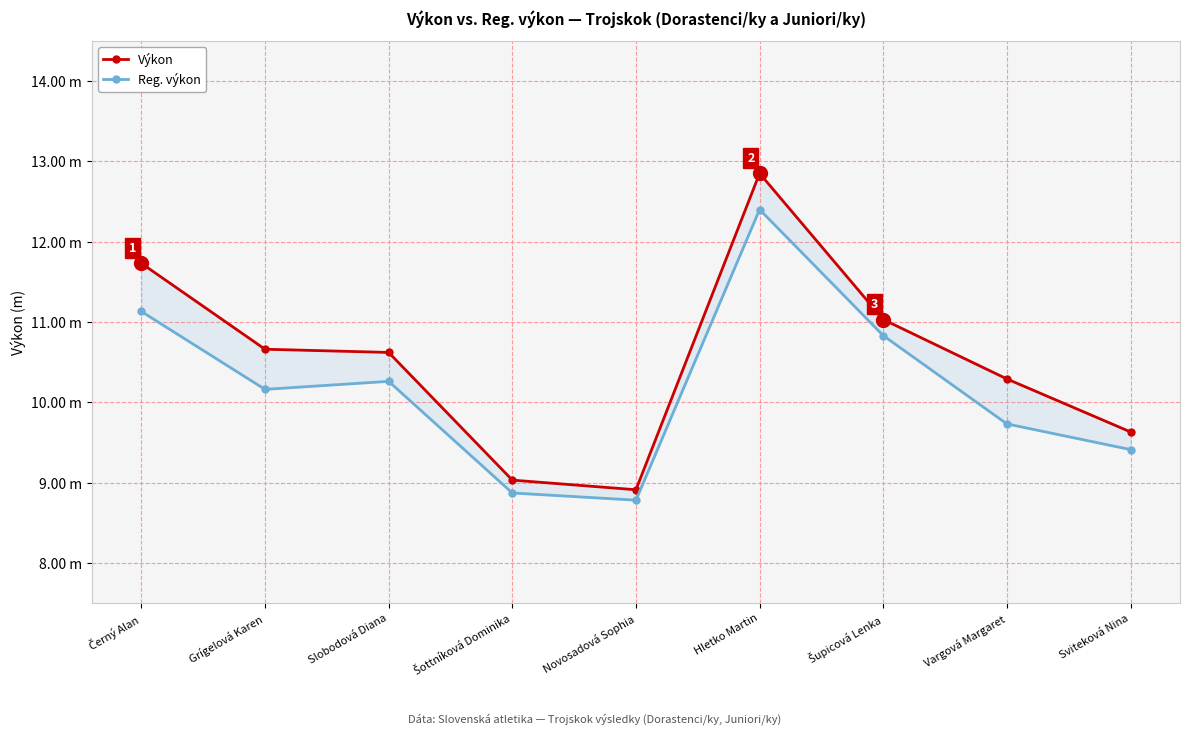

The value of Výkon at Černý Alan is 11.7. True or false?

True